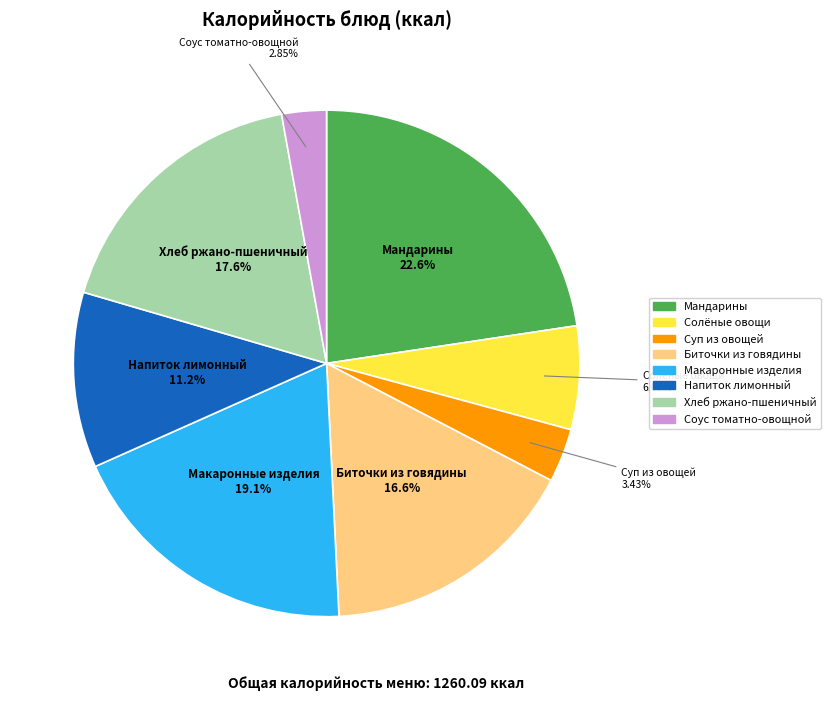

Which category has the biggest portion of the pie?

Мандарины